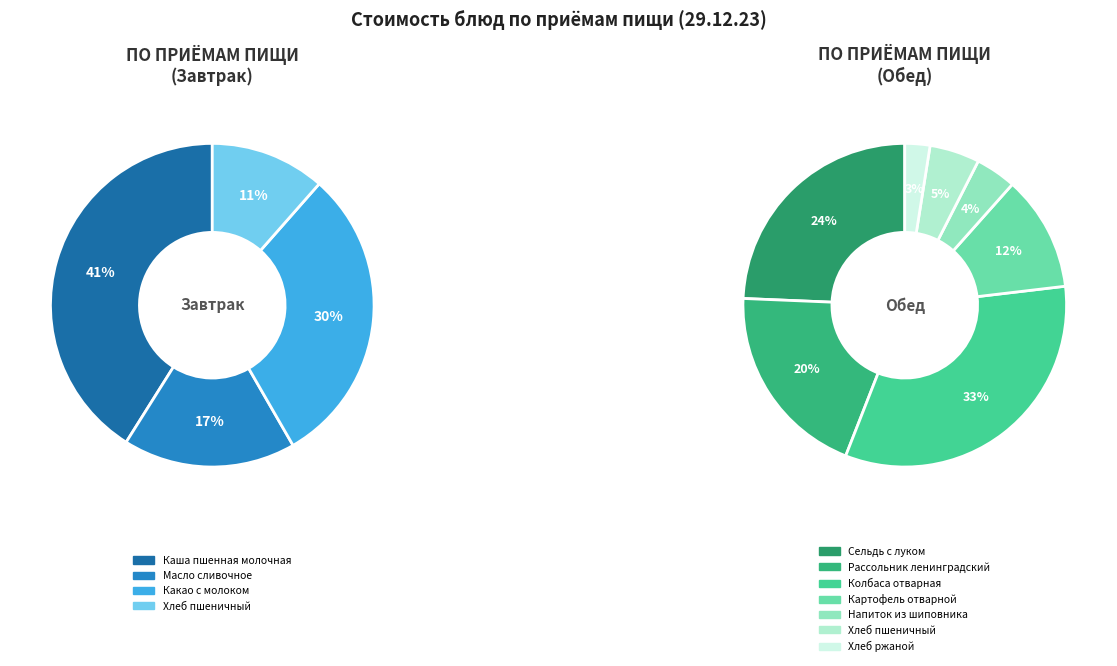

What is the change in value from Сельдь с луком to Рассольник ленинградский?

-4.0